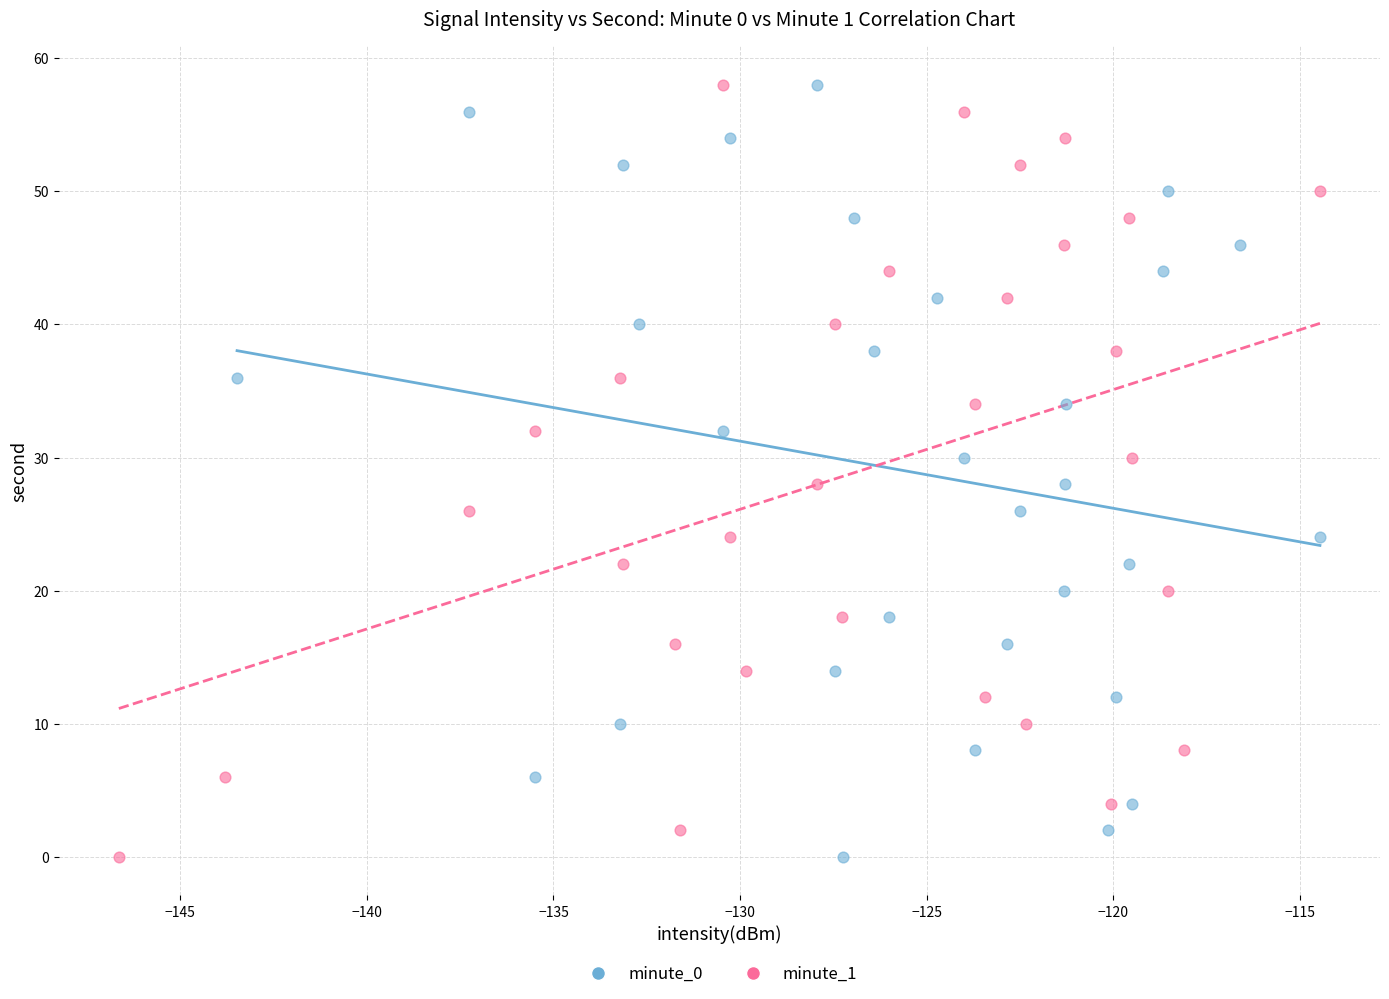

What are all the series names shown in the legend?

minute_0, minute_1